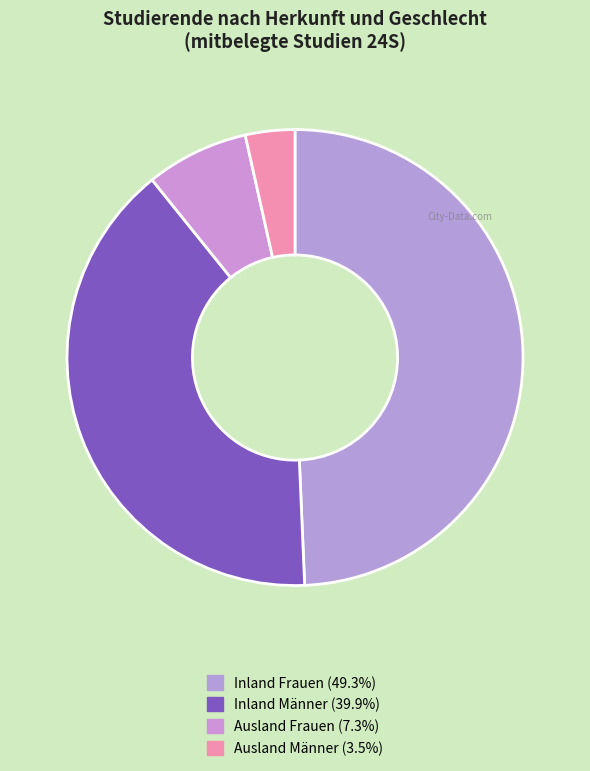

To the nearest percent, what is the difference between the largest and smallest slice percentages?

46%